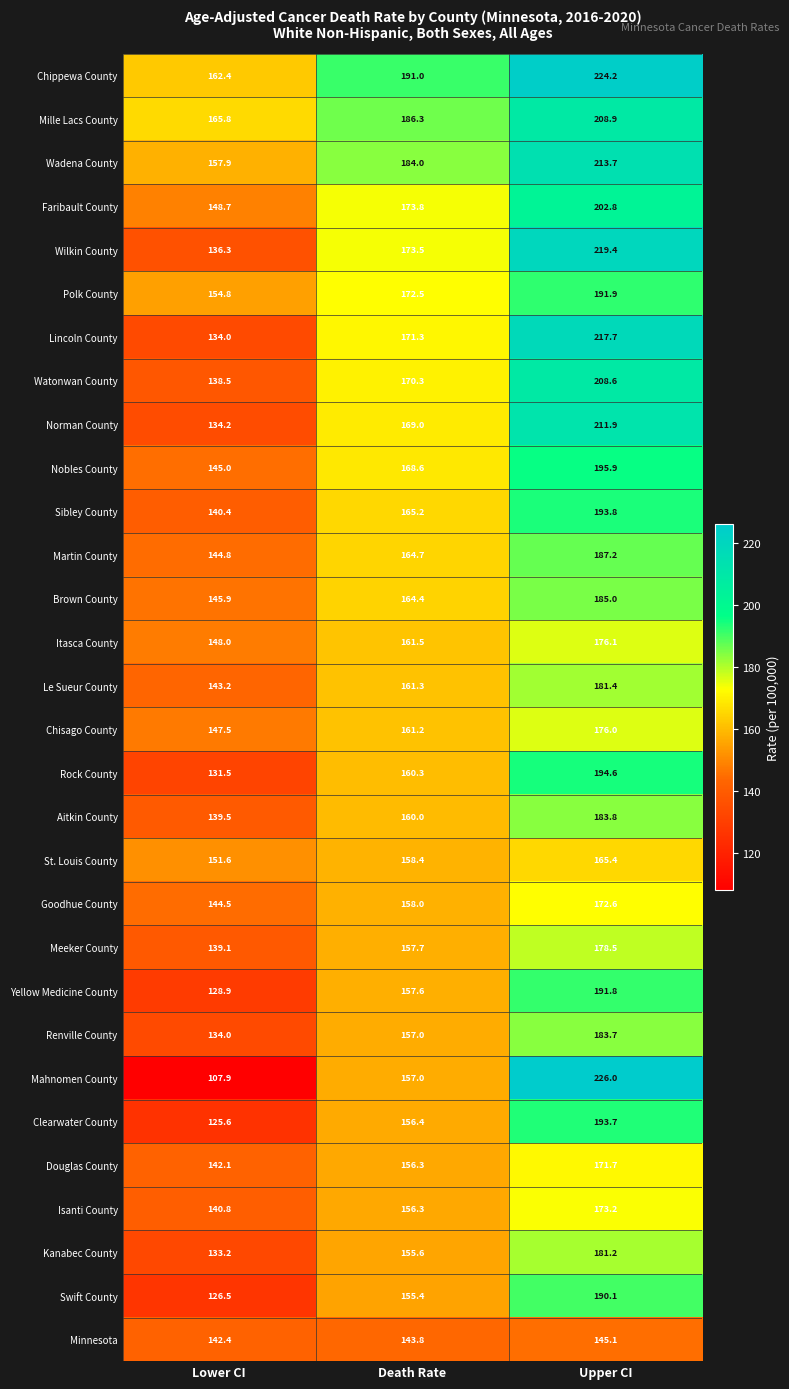

The Renville County series shows 134.0 at Lower CI. True or false?

True